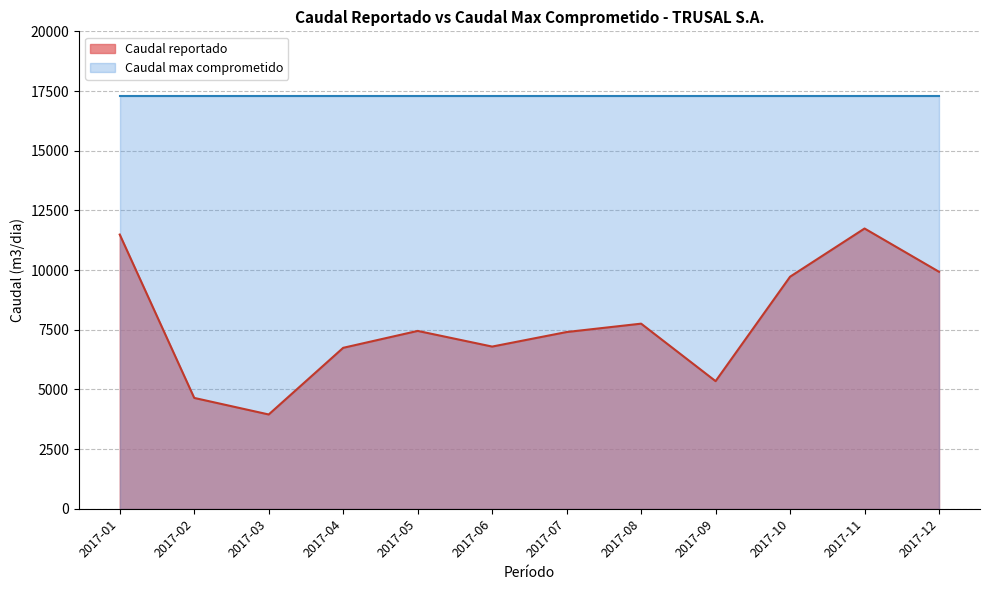

What value does the Caudal reportado series have at 2017-06?

6796.0